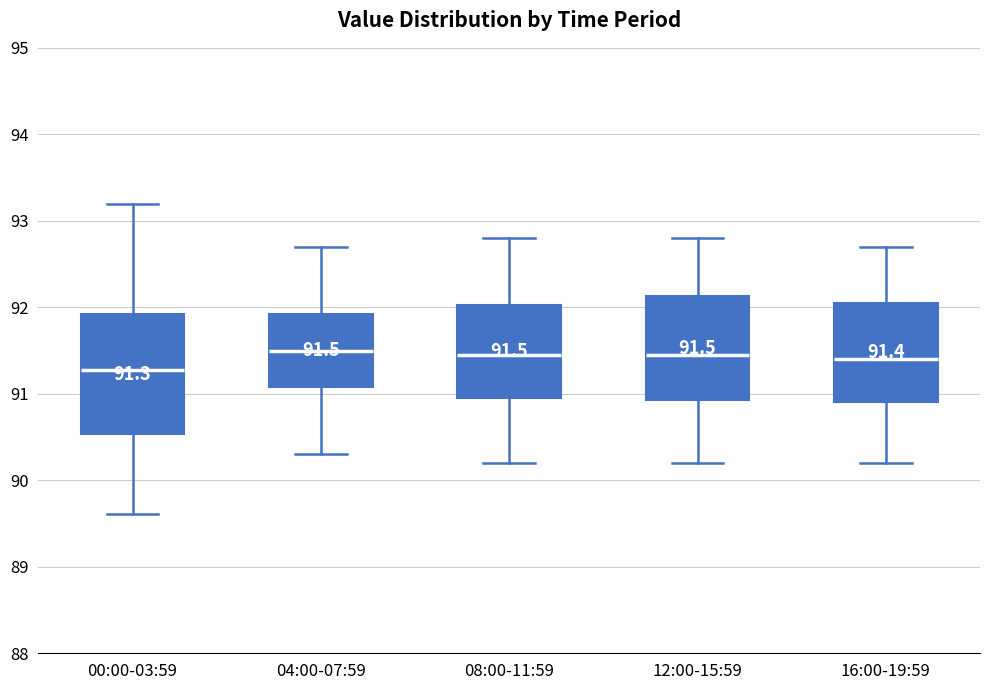

Which box is the tallest, from its lower edge to its upper edge?

00:00-03:59